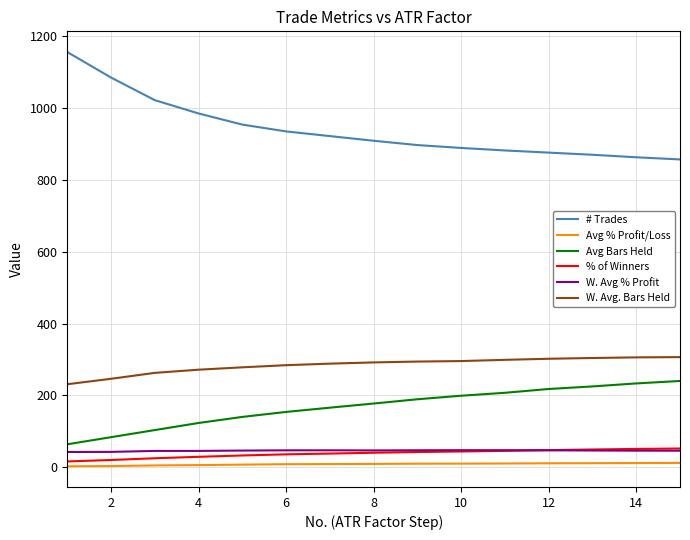

What is the greatest value displayed?

1156.0